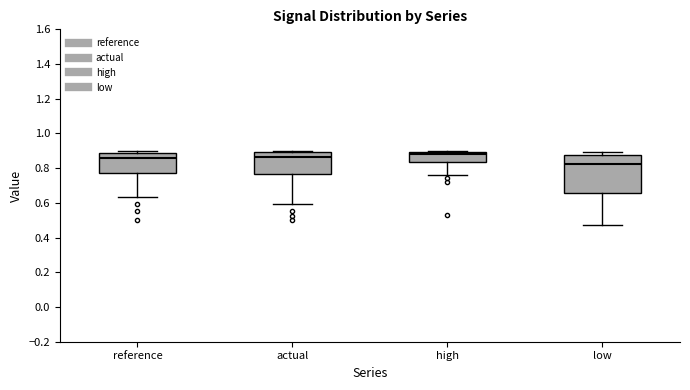

Reading left to right, read every box against the y-axis: the position of its median line, the range the box covers, and the ends of its whiskers. The values are not printed on the chart, so give them approximately, as read against the axis.

reference: median 0.86, box 0.78 to 0.88, whiskers 0.64 to 0.90
actual: median 0.86, box 0.76 to 0.90, whiskers 0.60 to 0.90 (just above the box's upper edge)
high: median 0.88, box 0.84 to 0.90, whiskers 0.76 to 0.90
low: median 0.82, box 0.66 to 0.88, whiskers 0.48 to 0.90